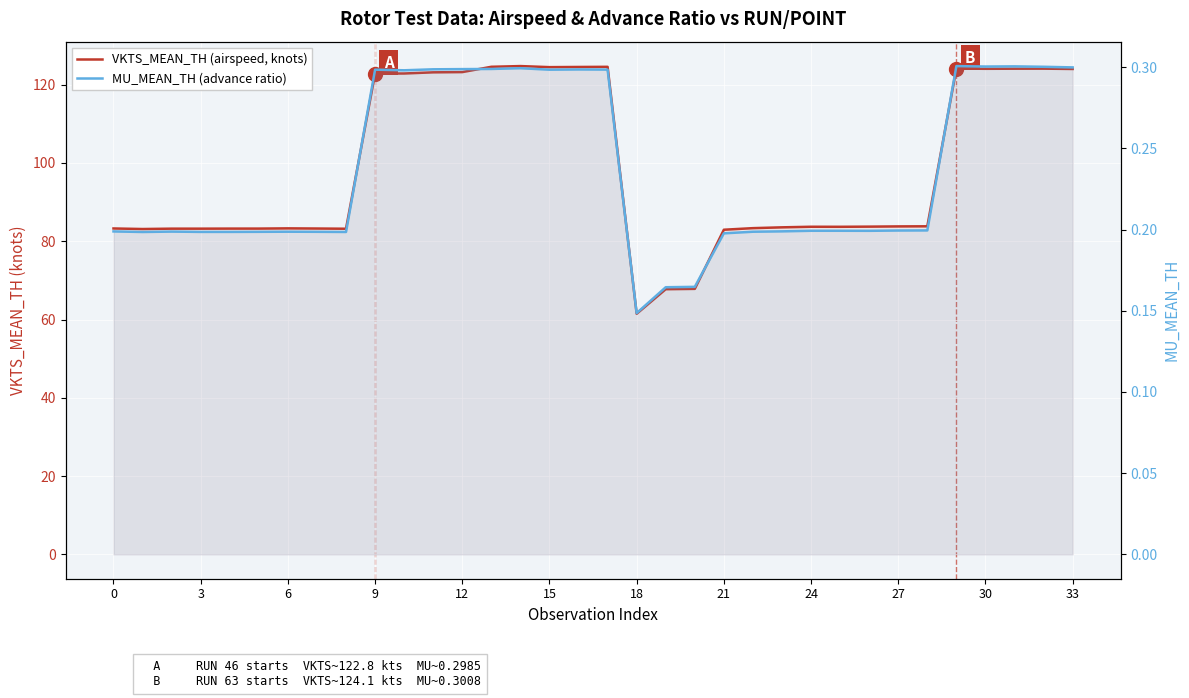

The VKTS_MEAN_TH (airspeed, knots) series shows 83.8 at 28. True or false?

True